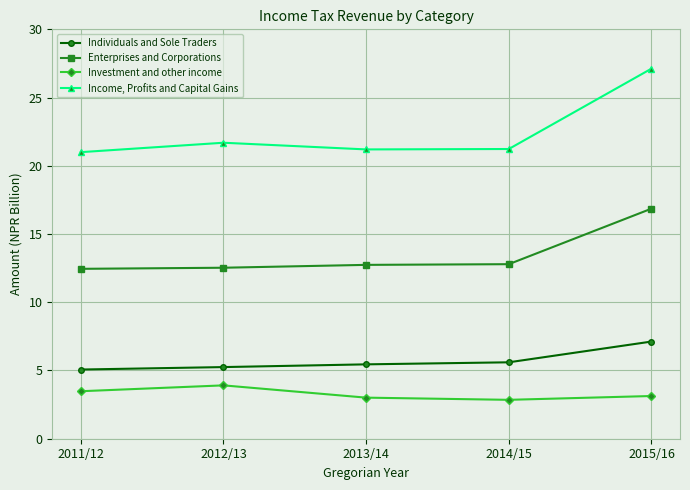

Which series has the largest range (max minus min)?

Income, Profits and Capital Gains